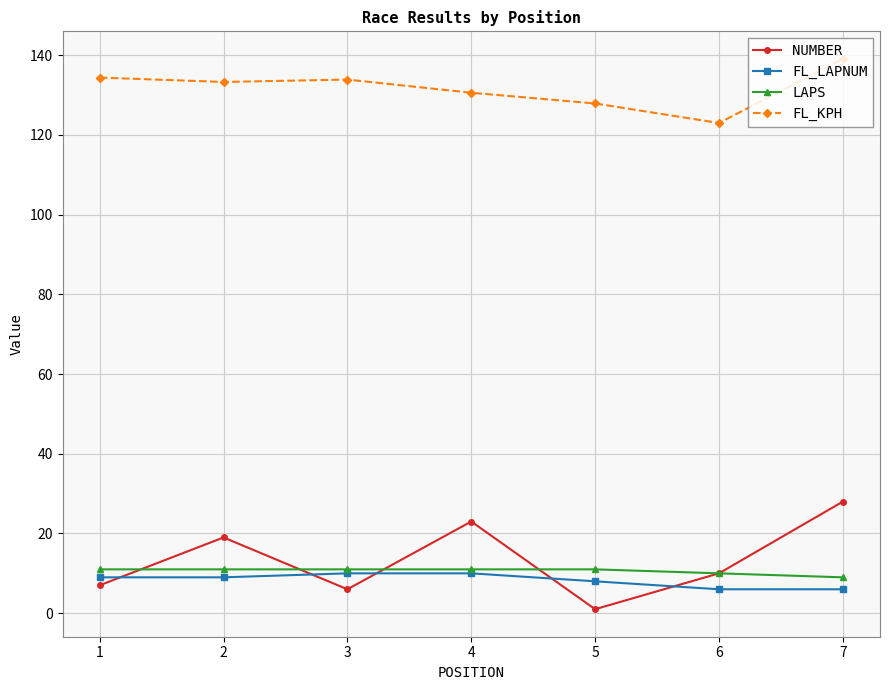

What is the value of the NUMBER point at the 3rd from the left?

6.0